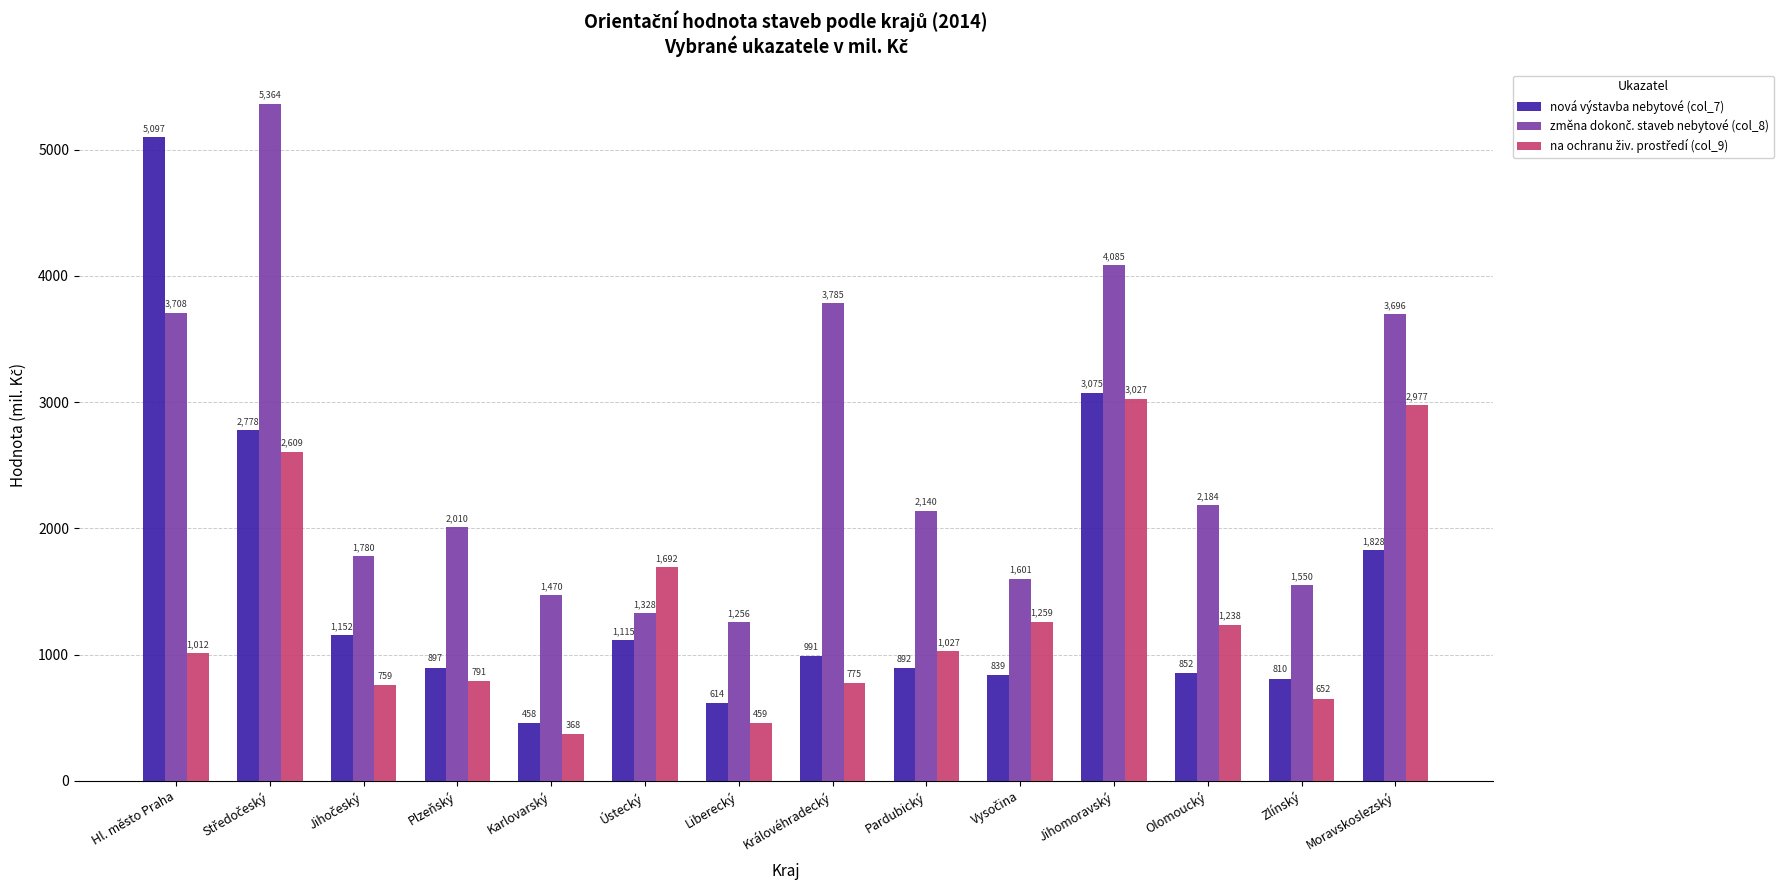

What is the minimum value shown in the chart?

368